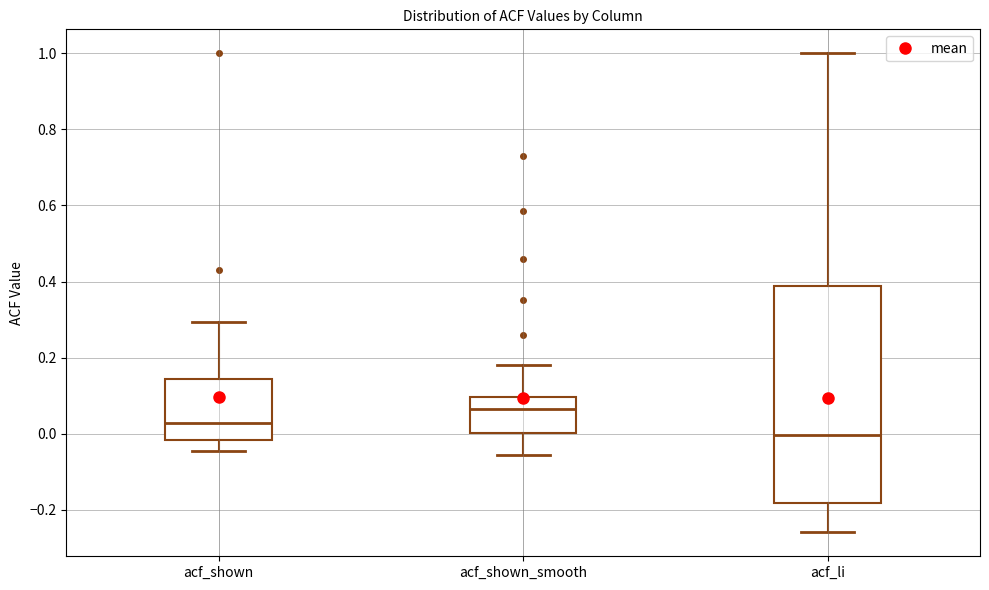

Reading left to right, read every box against the y-axis: the position of its median line, the range the box covers, and the ends of its whiskers. The values are not printed on the chart, so give them approximately, as read against the axis.

acf_shown: median 0.02, box -0.02 to 0.14, whiskers -0.04 to 0.30
acf_shown_smooth: median 0.06, box 0.00 to 0.10, whiskers -0.06 to 0.18
acf_li: median 0.00, box -0.18 to 0.38, whiskers -0.26 to 1.00